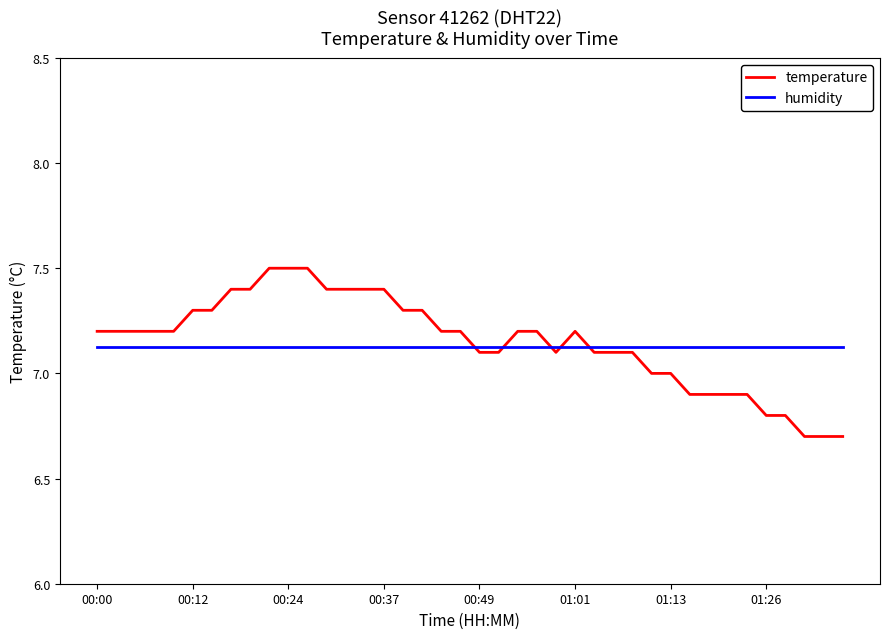

What are all the series names shown in the legend?

temperature, humidity